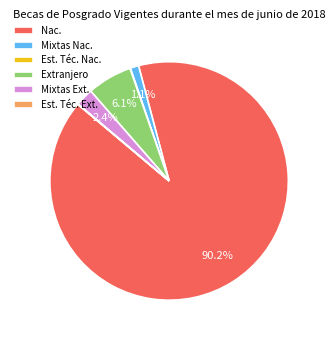

Which slice is the largest?

Nac.